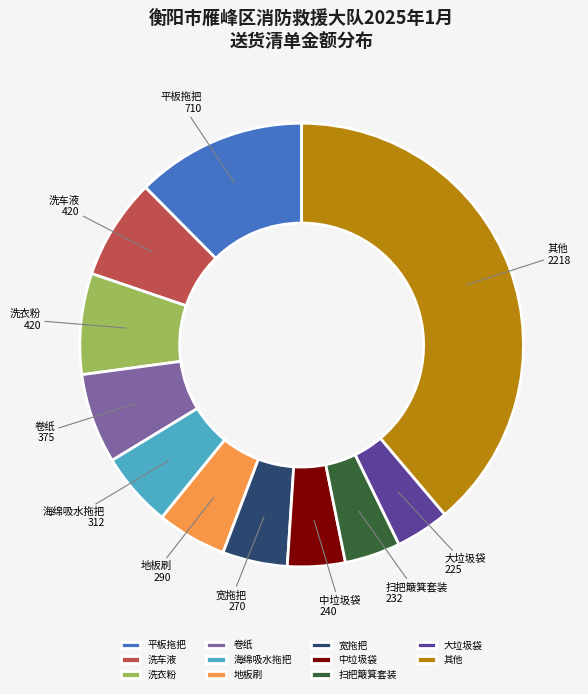

Is there a majority slice in this chart?

No